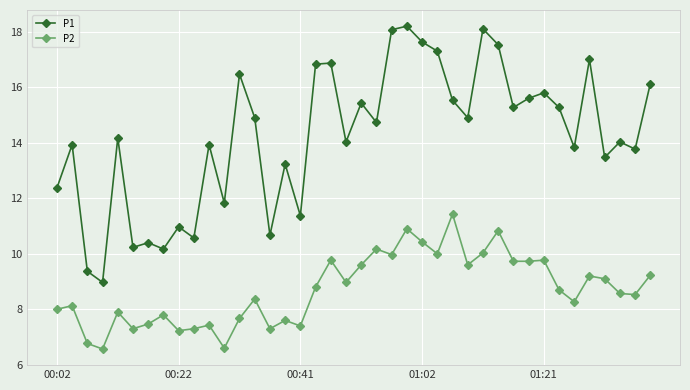

How many data points does each series have?

40